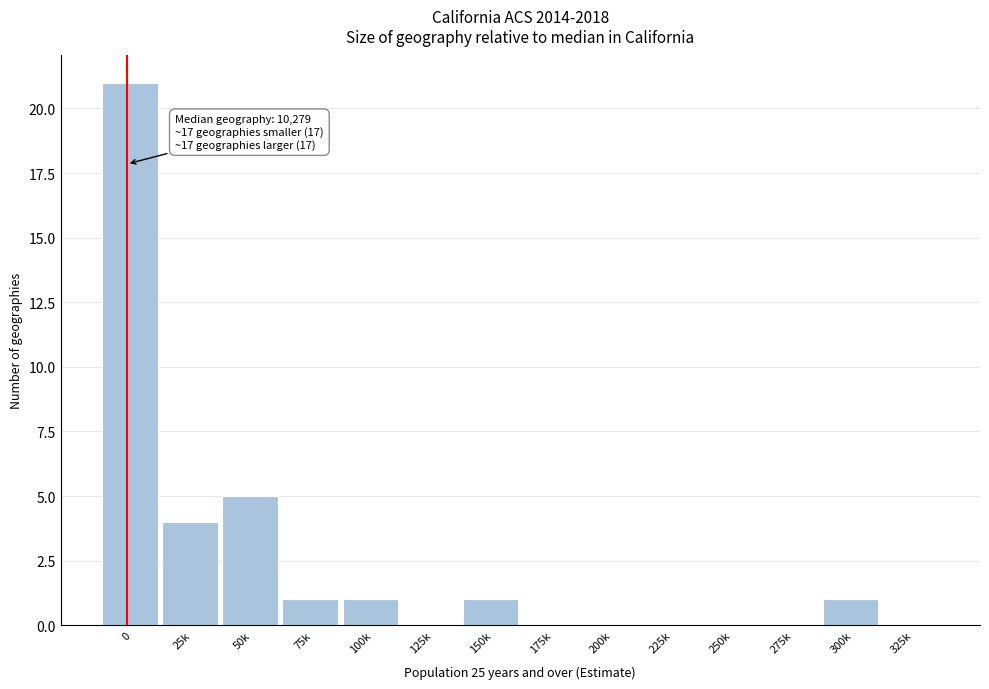

Reading right to left, list all the values displayed in this chart.

325k=0	300k=1	275k=0	250k=0	225k=0	200k=0	175k=0	150k=1	125k=0	100k=1	75k=1	50k=5	25k=4	0=21